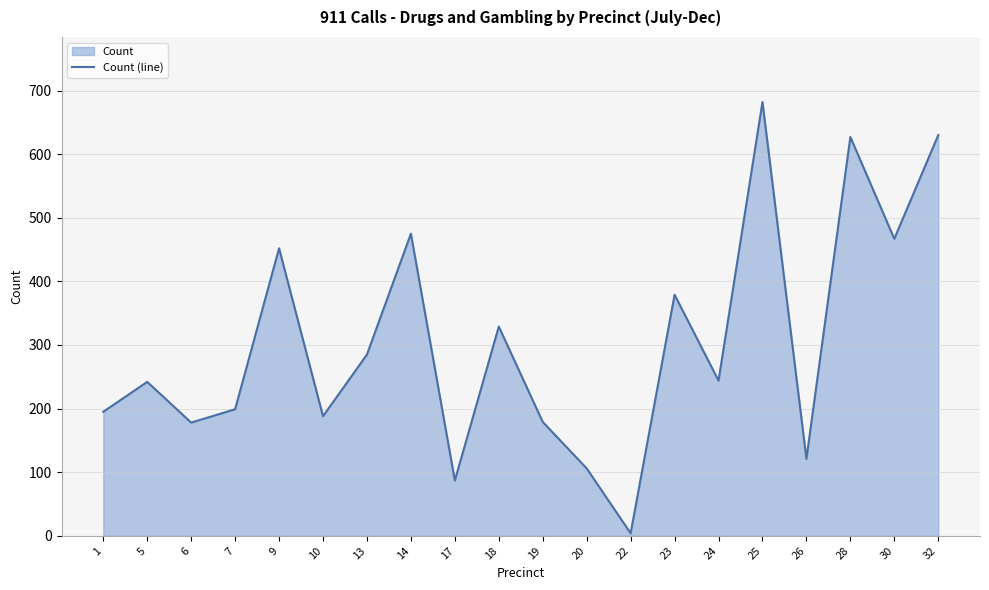

What is the minimum value shown in the chart?

4